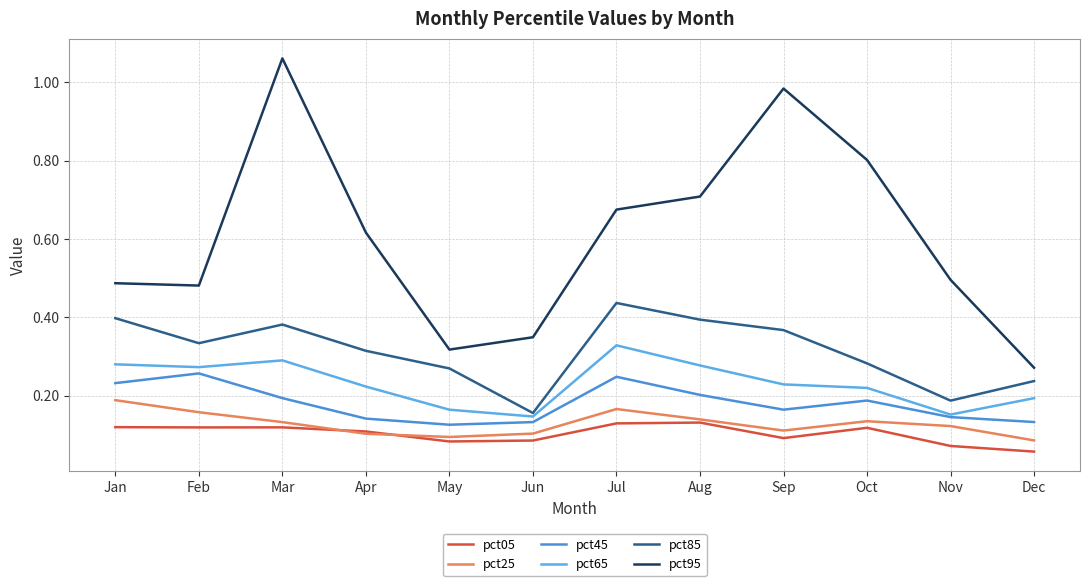

How many lines are shown in the chart?

6